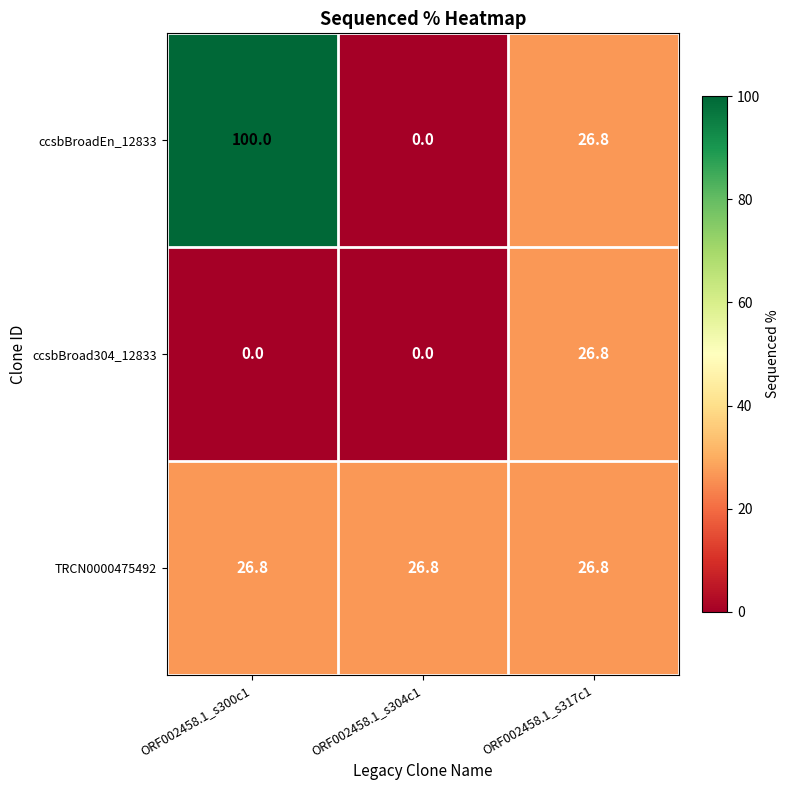

What is the difference between the ccsbBroad304_12833 values at ORF002458.1_s317c1 and ORF002458.1_s304c1?

26.8